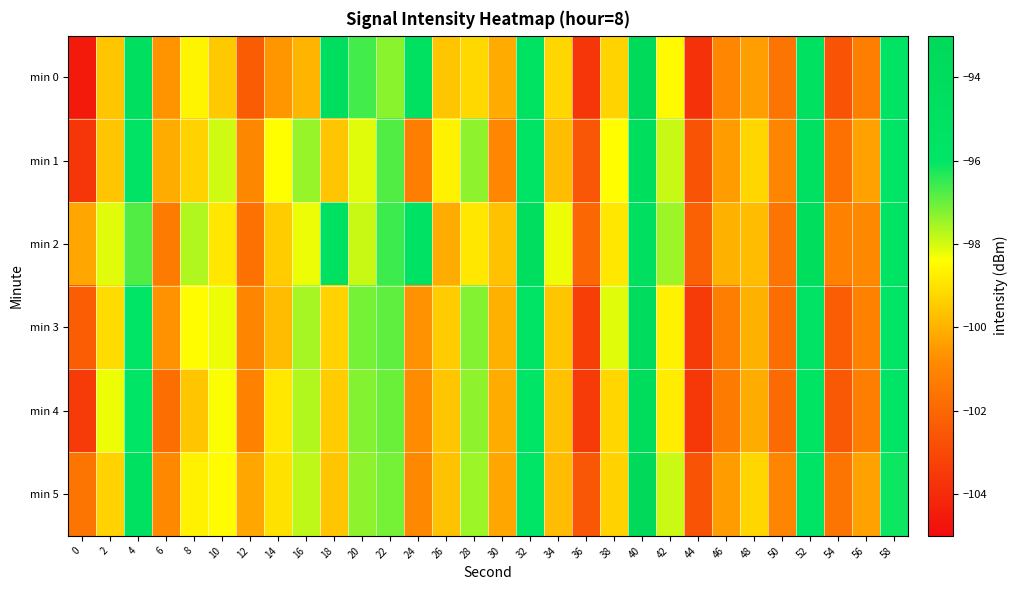

What is the difference between the highest and lowest values at 32?

1.6